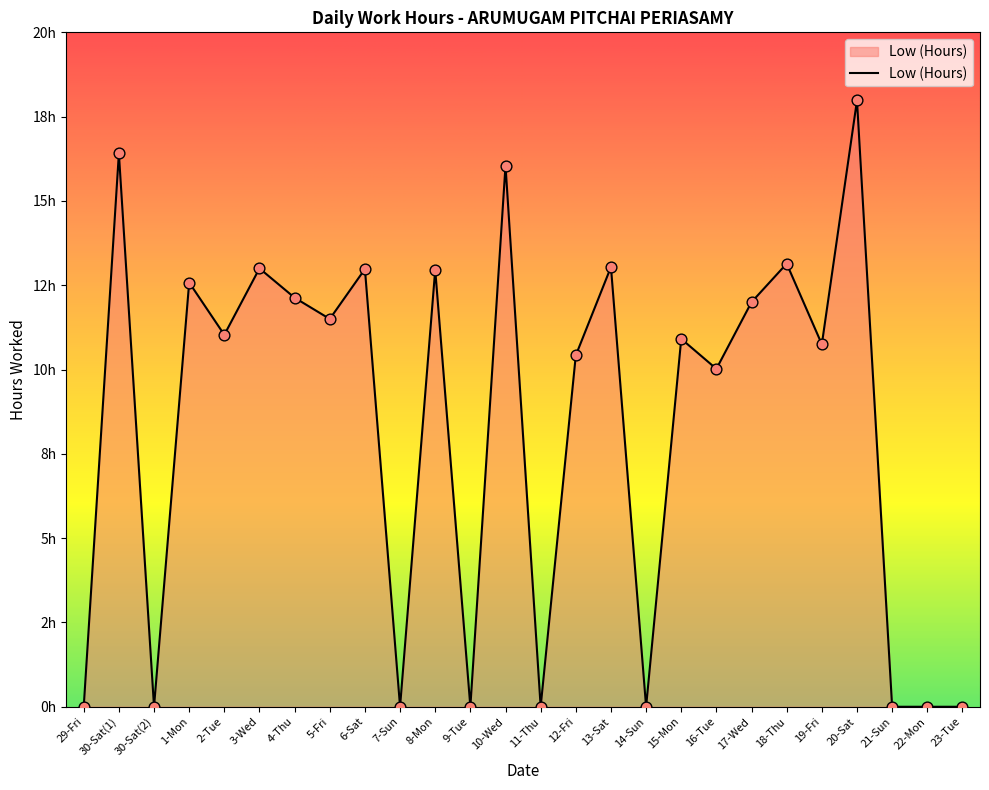

Which has a higher value, 10-Wed or 1-Mon?

10-Wed